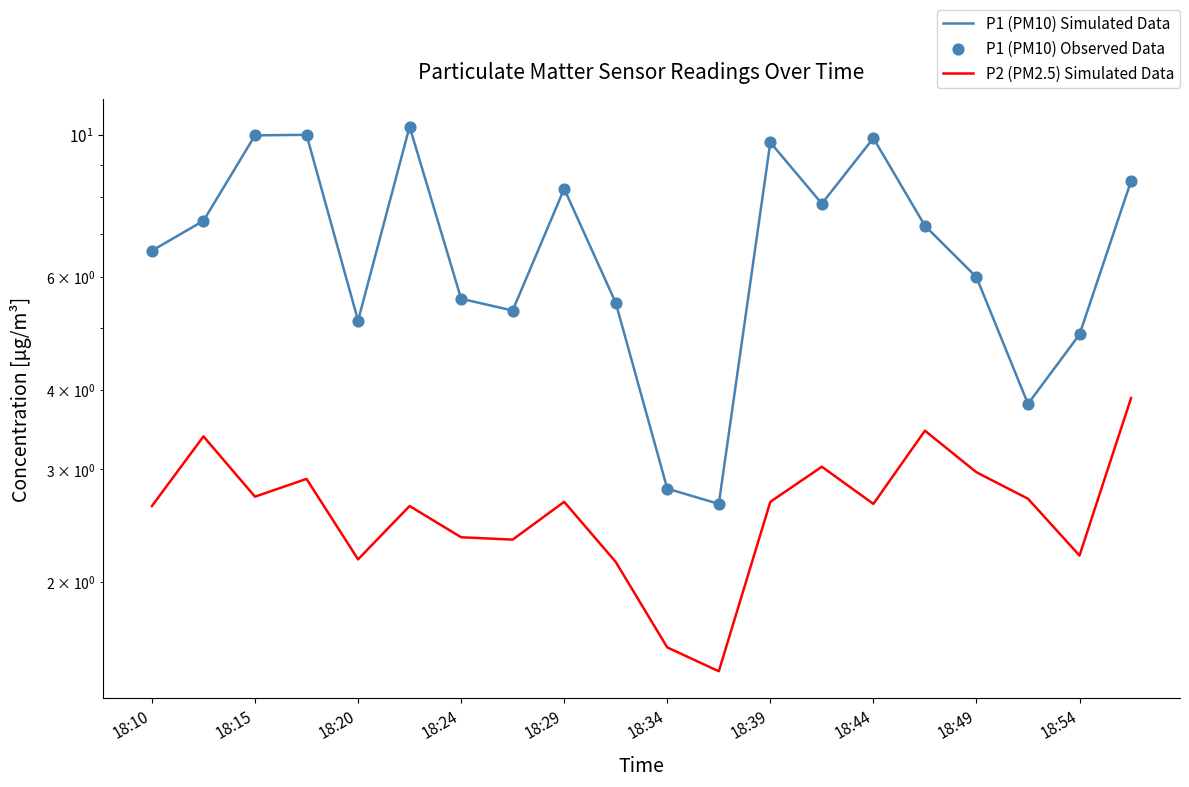

Which series contains the highest Y value?

P1 (PM10) Simulated Data